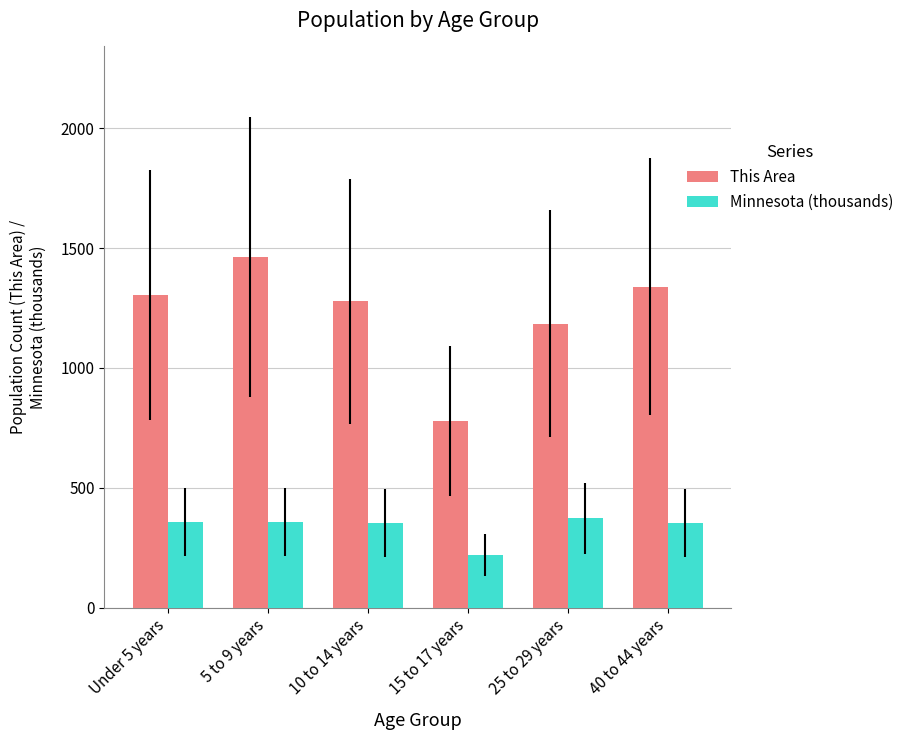

List the series in order of their peak value, highest first.

This Area, Minnesota (thousands)